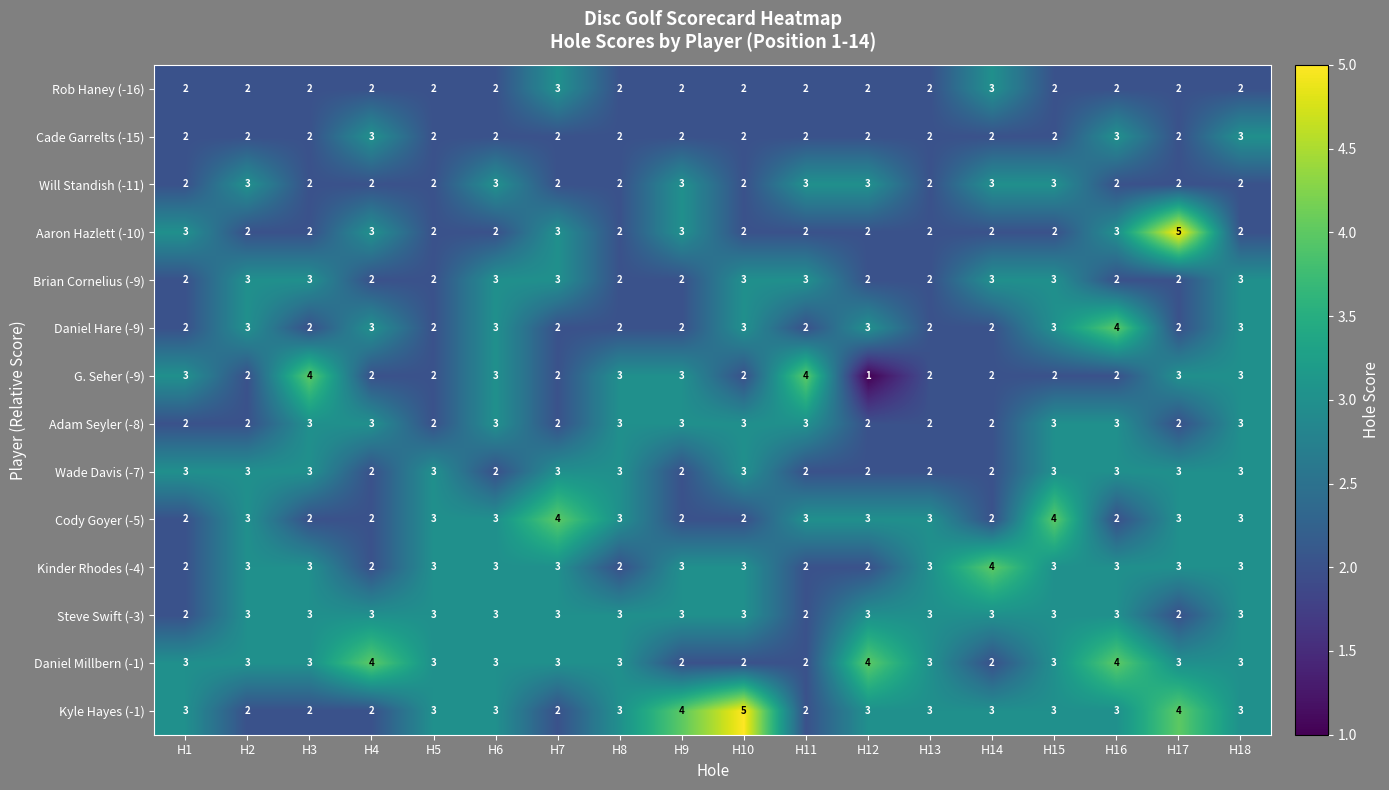

The Adam Seyler (-8) series shows 1 at H10. True or false?

False